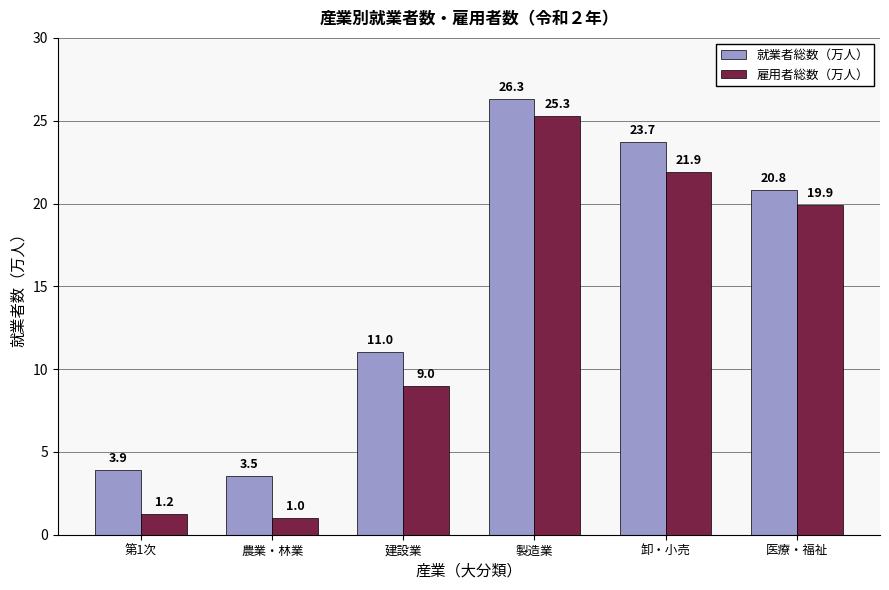

Reading left to right, what are all the values shown in this chart?

就業者総数（万人）: 3.9	3.5	11.0	26.3	23.7	20.8
雇用者総数（万人）: 1.2	1.0	9.0	25.3	21.9	19.9